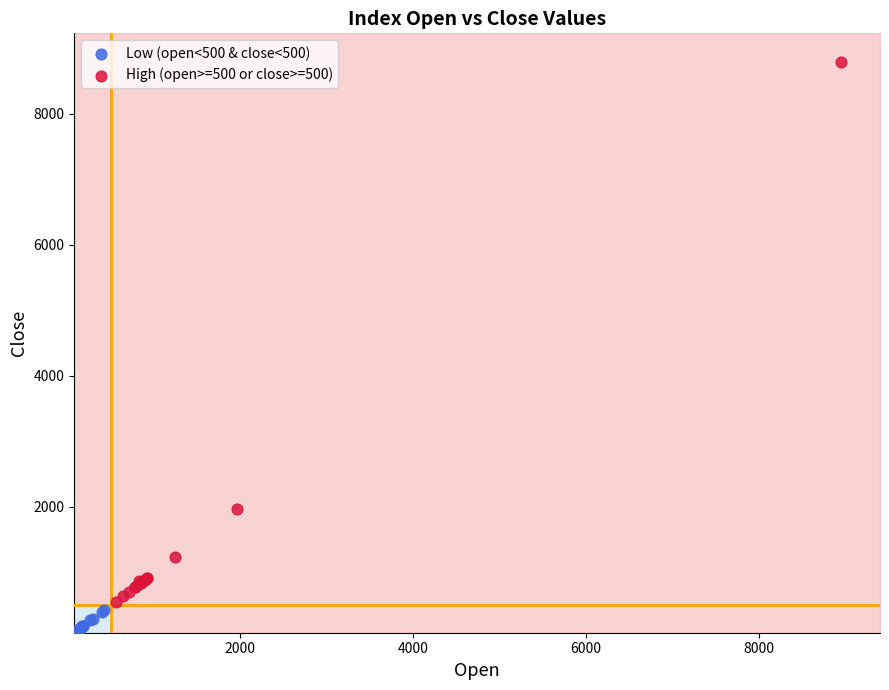

What are all the series names shown in the legend?

Low (open<500 & close<500), High (open>=500 or close>=500)